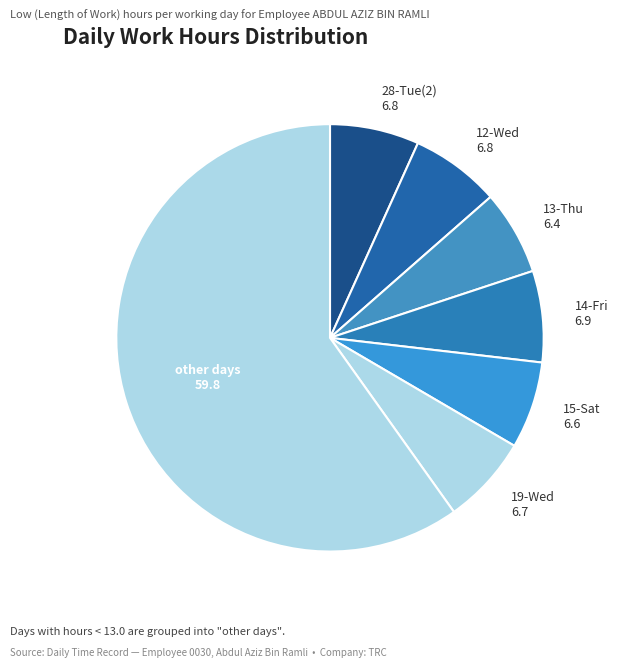

How many segments does this pie chart have?

7